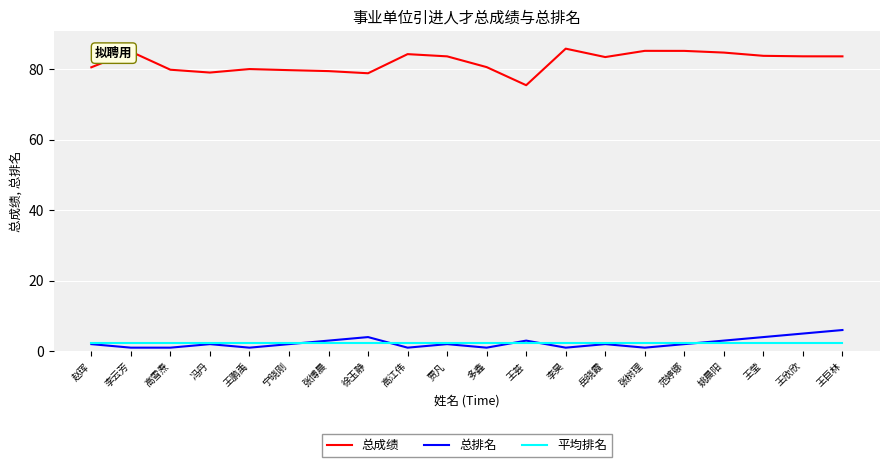

True or false: 总成绩 and 总排名 intersect in this chart.

False